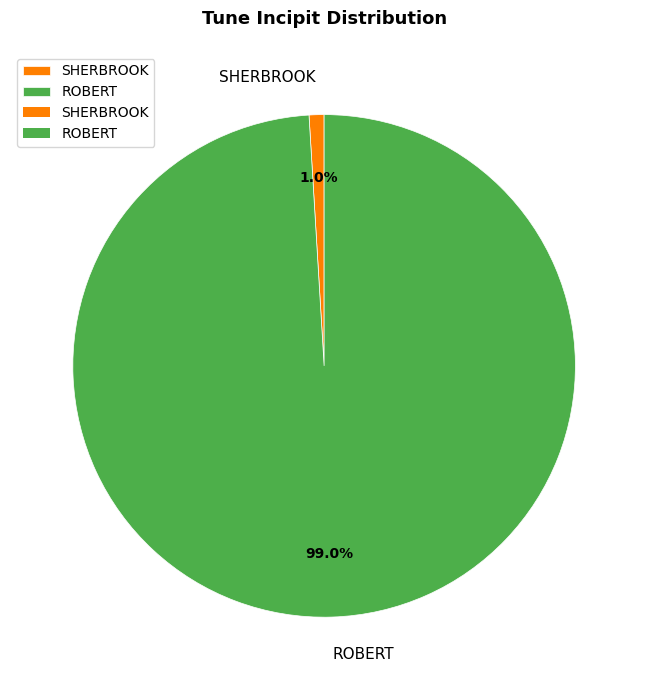

Is SHERBROOK the majority of the pie?

No